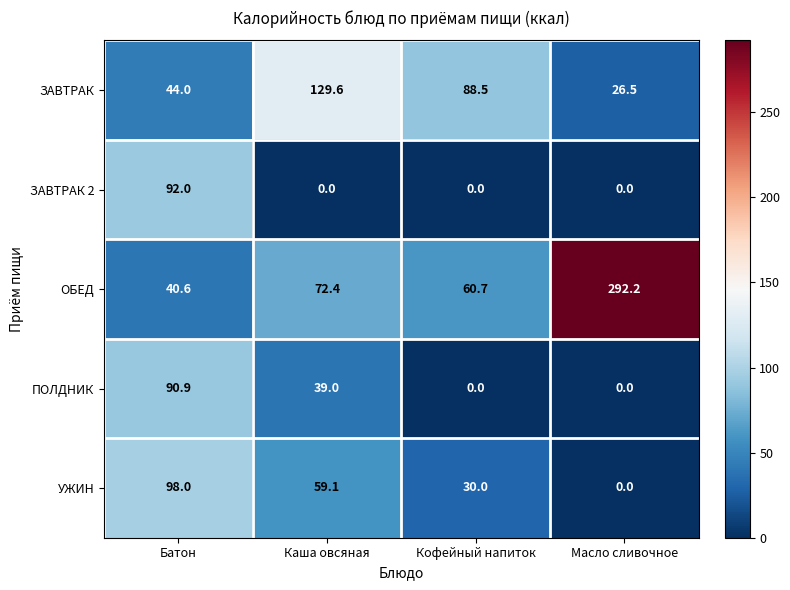

Count the number of data series in this chart.

5